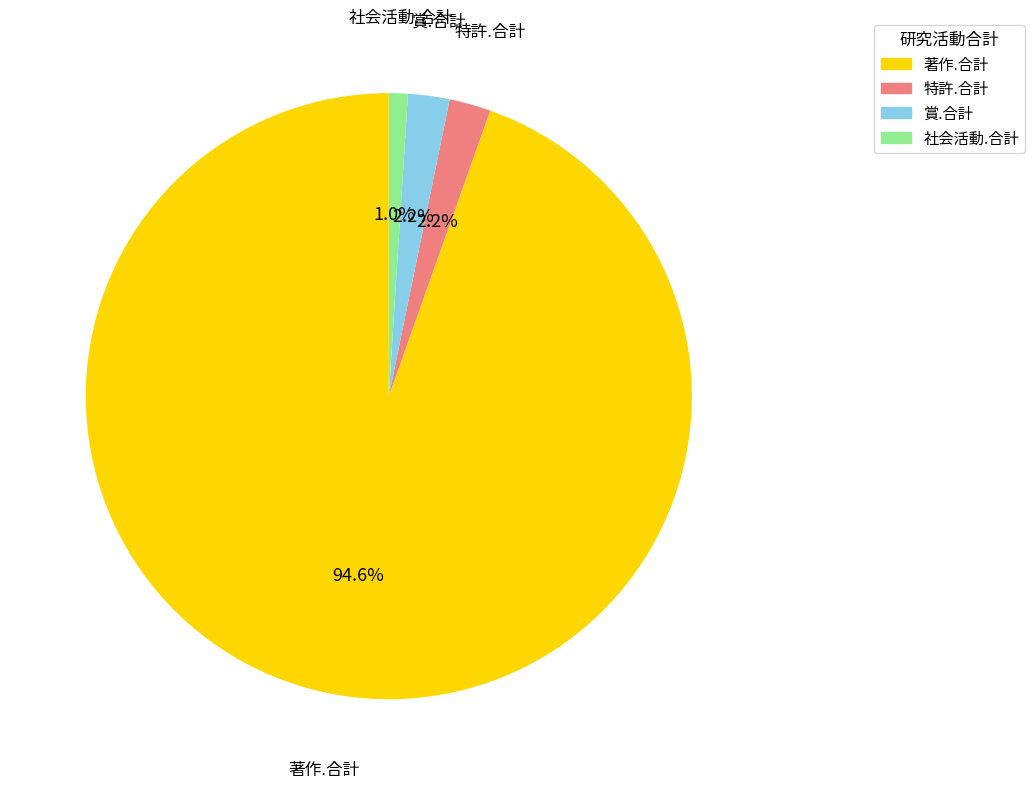

Is 著作.合計 the majority of the pie?

Yes